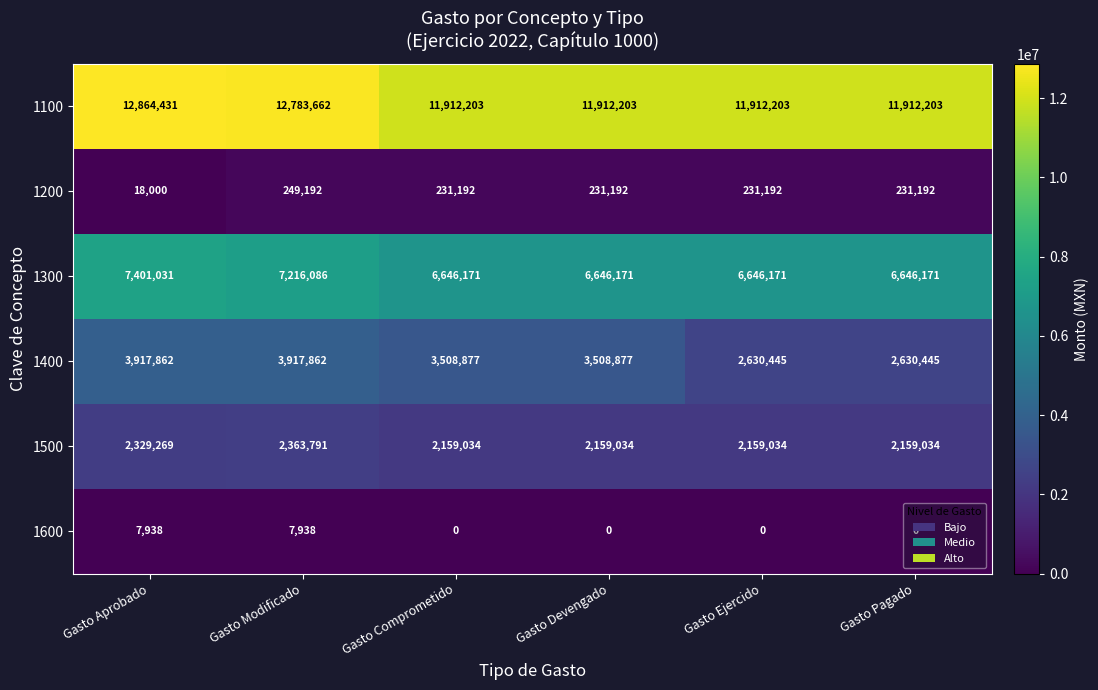

What is the total value across all series at Gasto Aprobado?

26538531